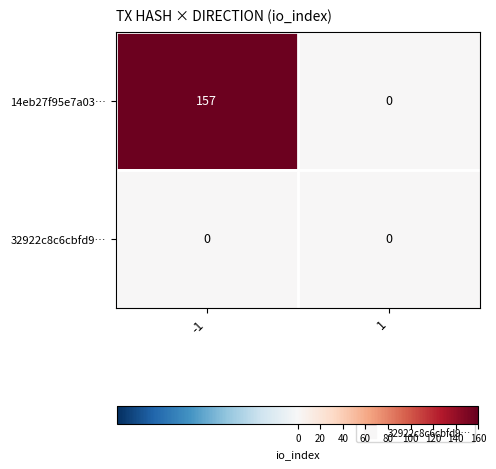

List the series in order of their peak value, lowest first.

32922c8c6cbfd9…, 14eb27f95e7a03…